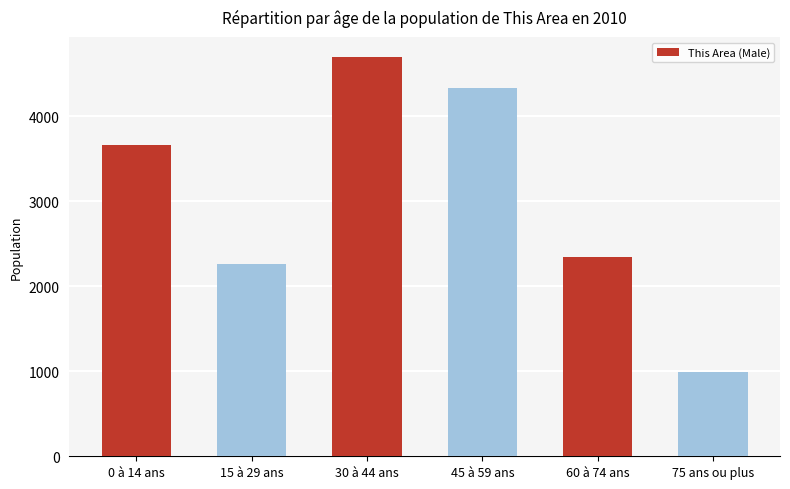

The chart shows a value of 1450 at 75 ans ou plus. True or false?

False